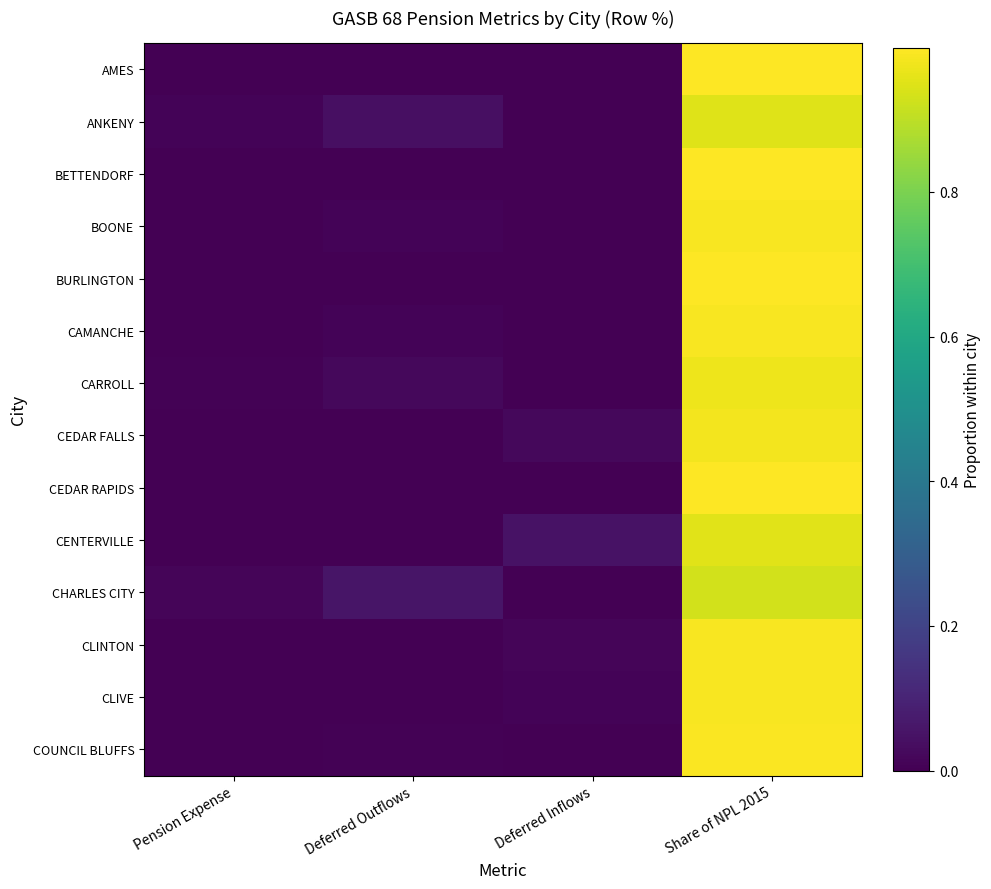

At how many categories does at least one series exceed 0?

4